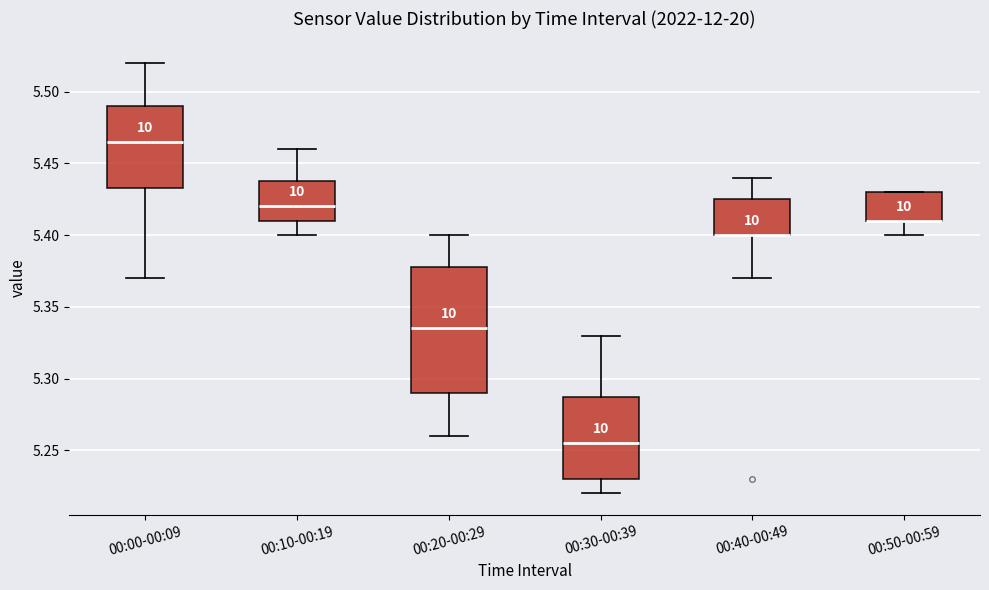

Comparing the boxes themselves (not the whiskers), which one is the tallest?

00:20-00:29